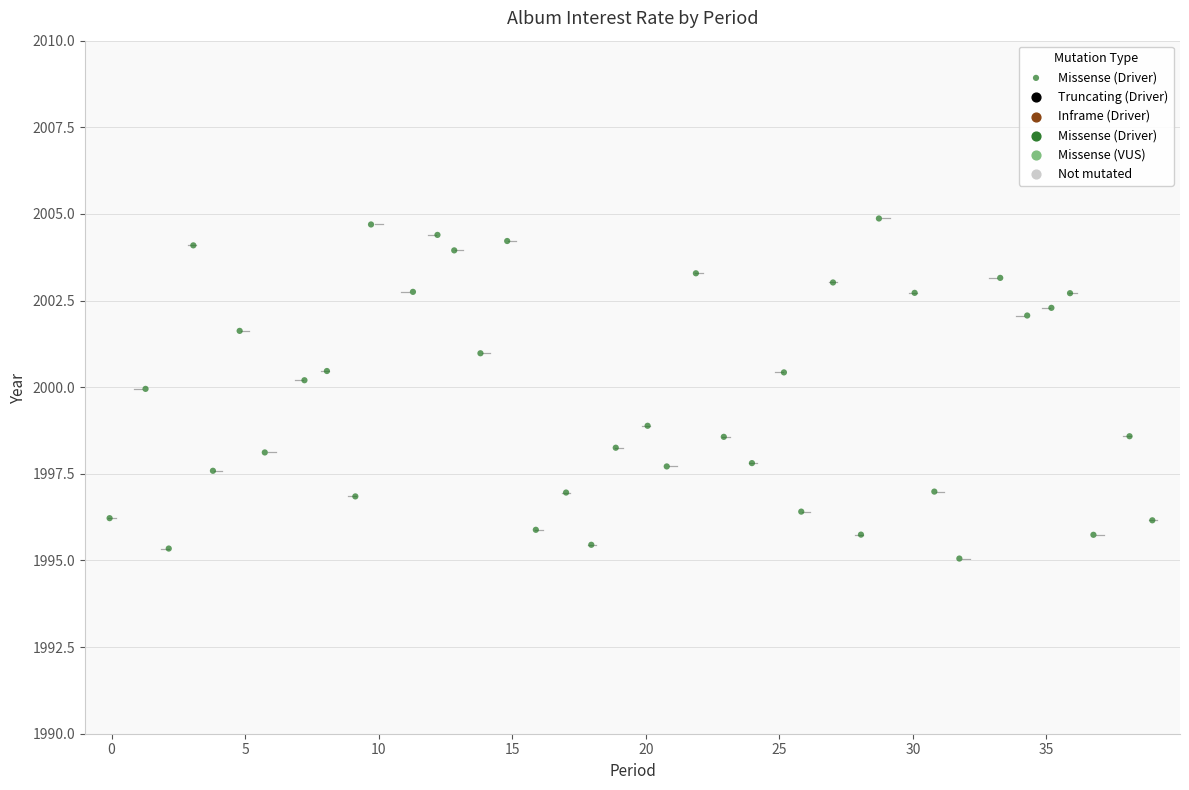

What is the range of Y values (max minus min)?

9.8